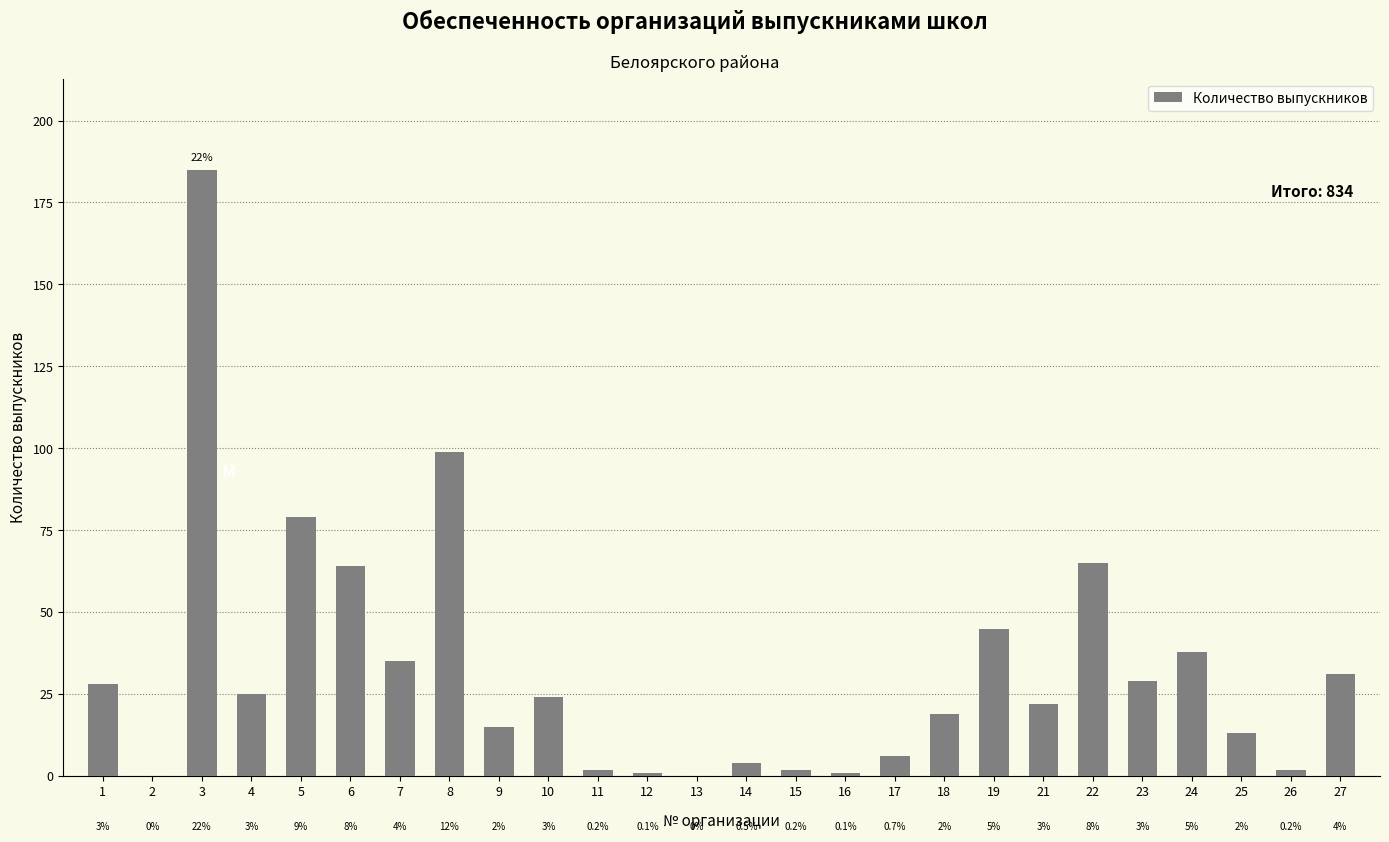

What is the value of the 10th bar from the left?

24